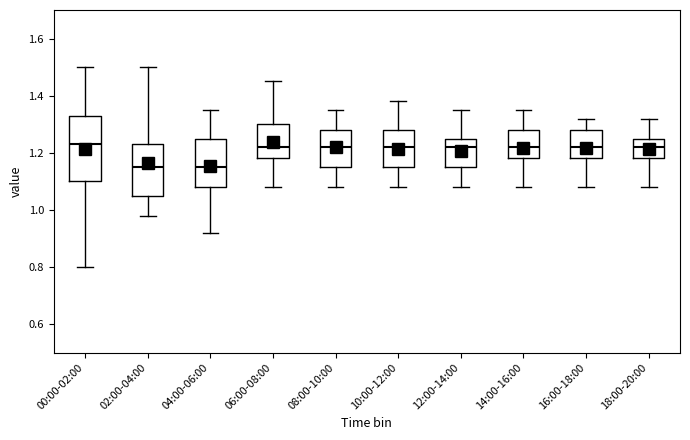

Comparing the boxes themselves (not the whiskers), which one is the tallest?

00:00-02:00